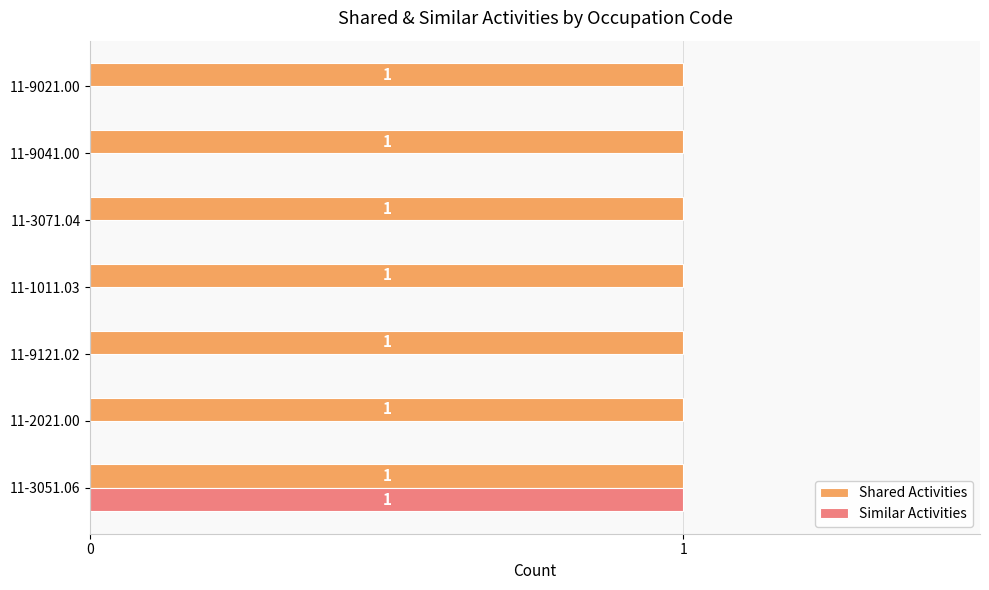

What is the maximum value for Similar Activities?

1